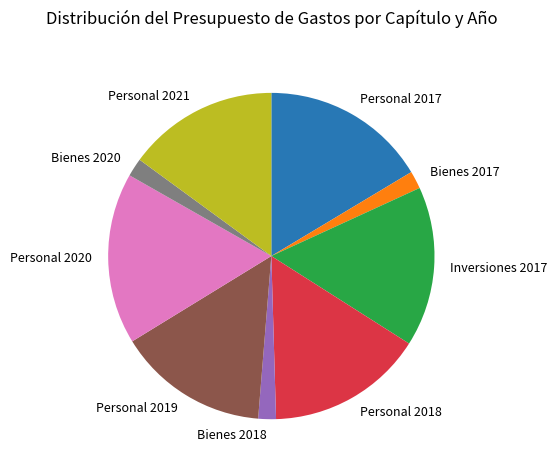

How many slices are in this pie chart?

9